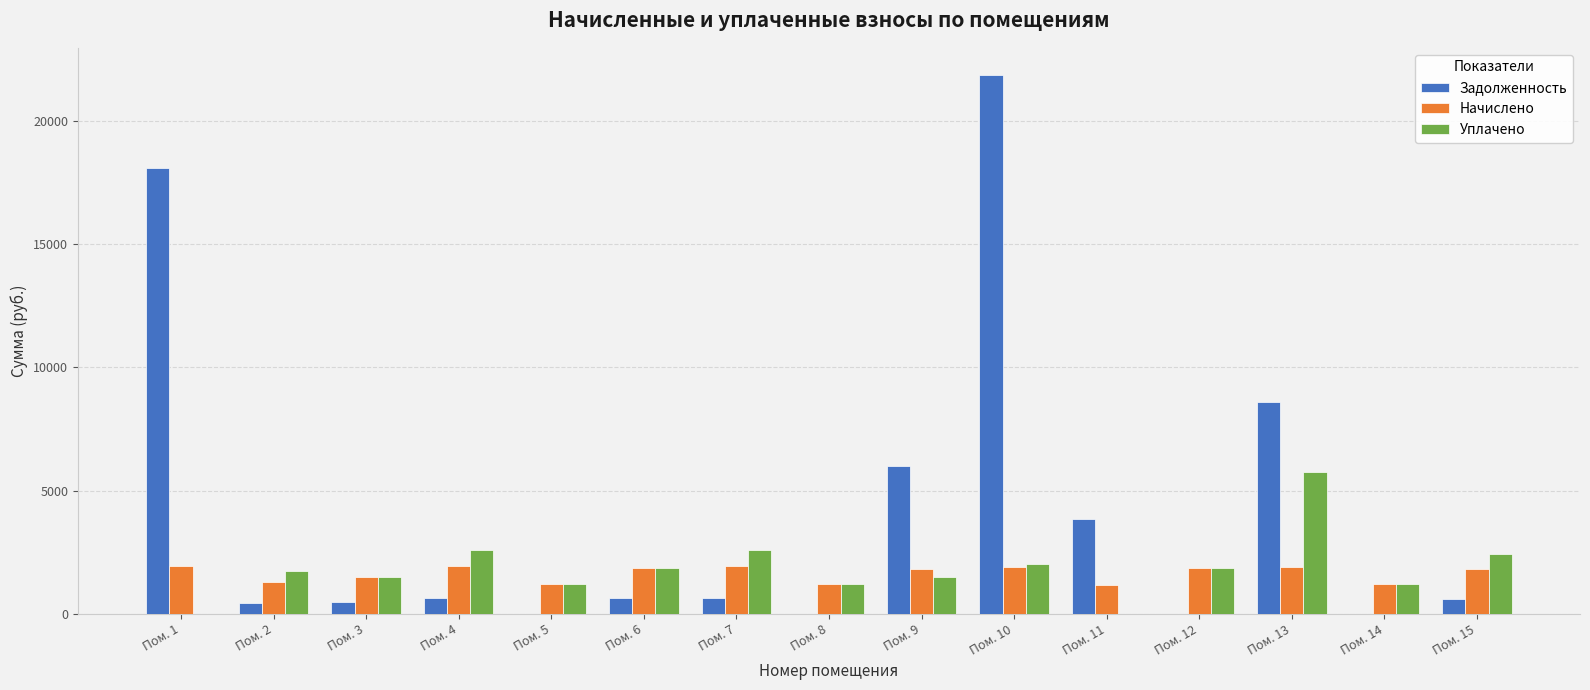

The value of Задолженность at Пом. 14 is -8967.4. True or false?

False